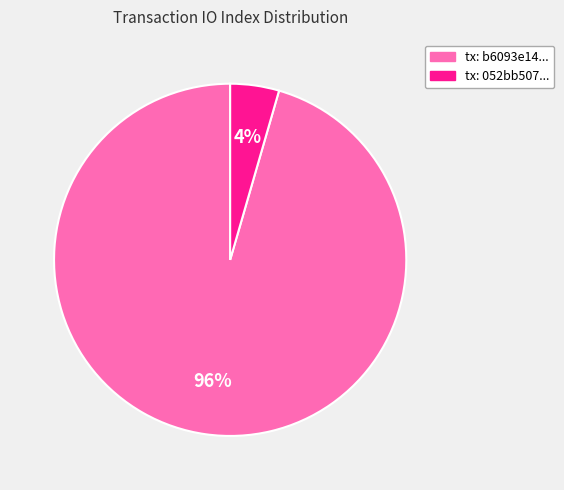

To the nearest percent, what is the average slice percentage?

50%